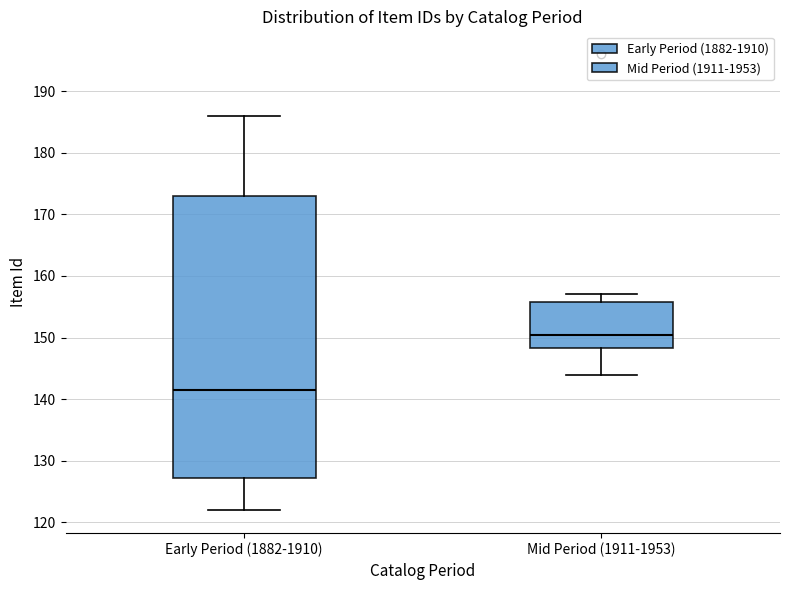

Where does the median line of the box for Mid Period (1911-1953) sit on the y-axis? The values are not printed on the chart, so give them approximately, as read against the axis.

151